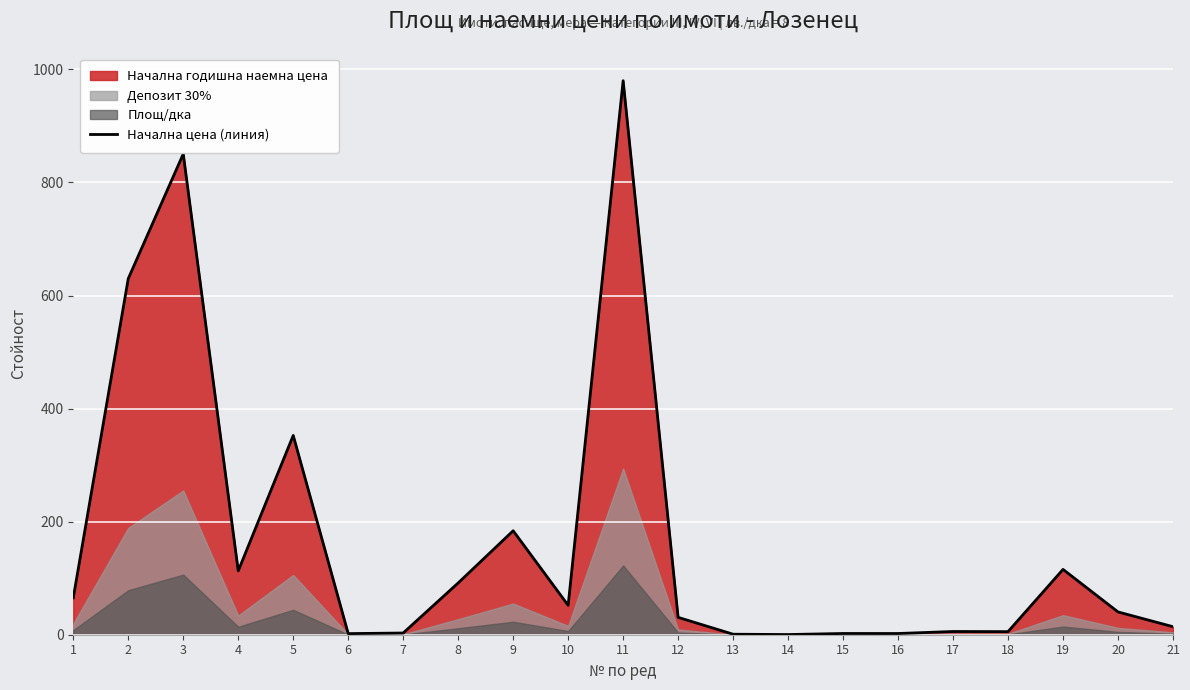

True or false: the data shows 979.9 at 11.

True